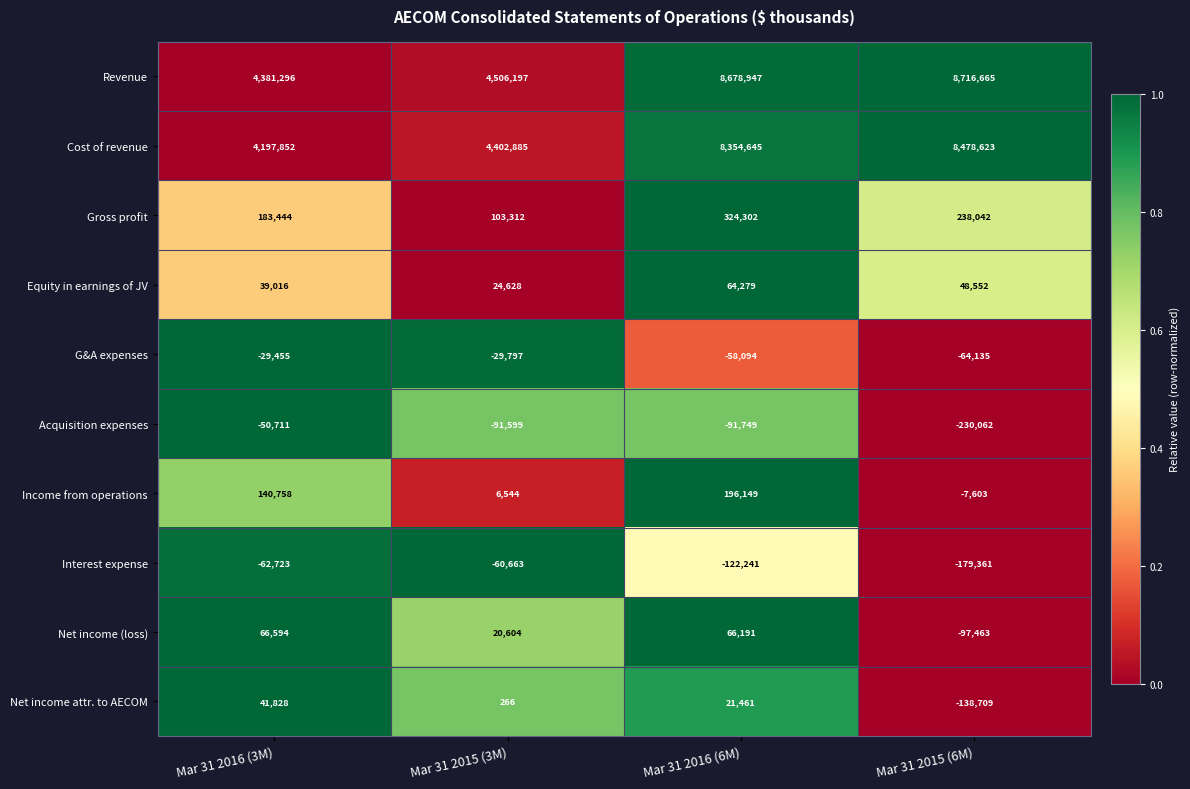

List the series in order of their peak value, lowest first.

Interest expense, Acquisition expenses, G&A expenses, Net income attr. to AECOM, Equity in earnings of JV, Net income (loss), Income from operations, Gross profit, Cost of revenue, Revenue